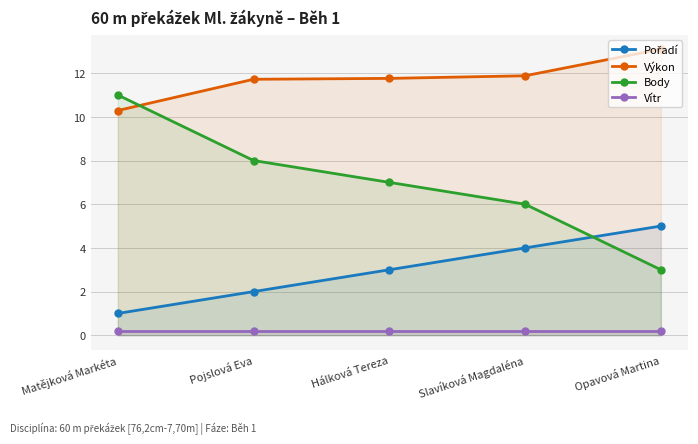

Reading left to right, what are all the values shown in this chart?

Pořadí: Matějková Markéta=1.0	Pojslová Eva=2.0	Hálková Tereza=3.0	Slavíková Magdaléna=4.0	Opavová Martina=5.0
Výkon: Matějková Markéta=10.3	Pojslová Eva=11.7	Hálková Tereza=11.8	Slavíková Magdaléna=11.9	Opavová Martina=13.1
Body: Matějková Markéta=11.0	Pojslová Eva=8.0	Hálková Tereza=7.0	Slavíková Magdaléna=6.0	Opavová Martina=3.0
Vítr: Matějková Markéta=0.2	Pojslová Eva=0.2	Hálková Tereza=0.2	Slavíková Magdaléna=0.2	Opavová Martina=0.2